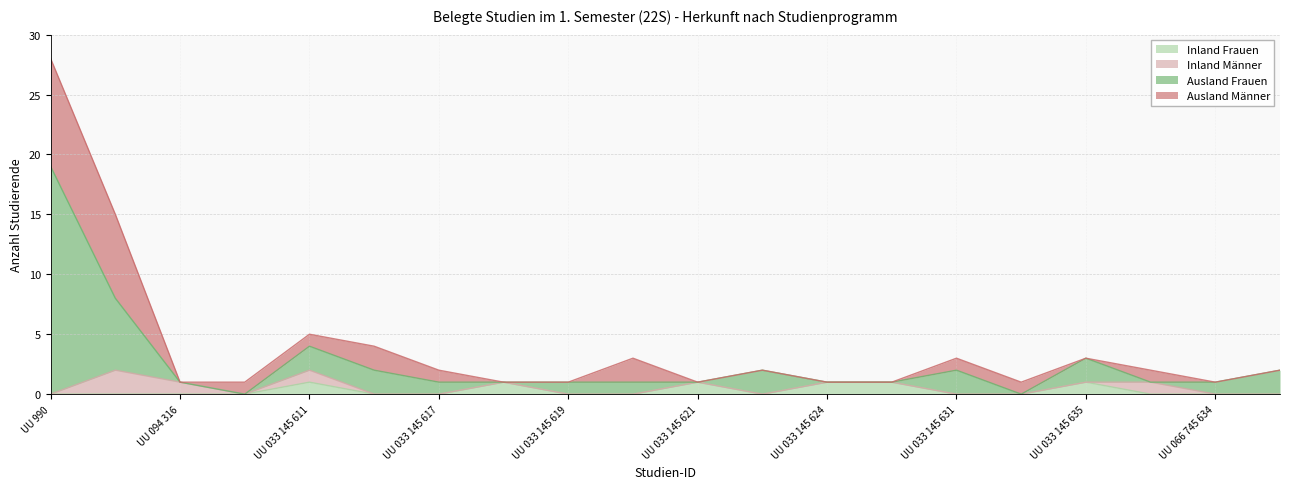

How many lines are shown in the chart?

4